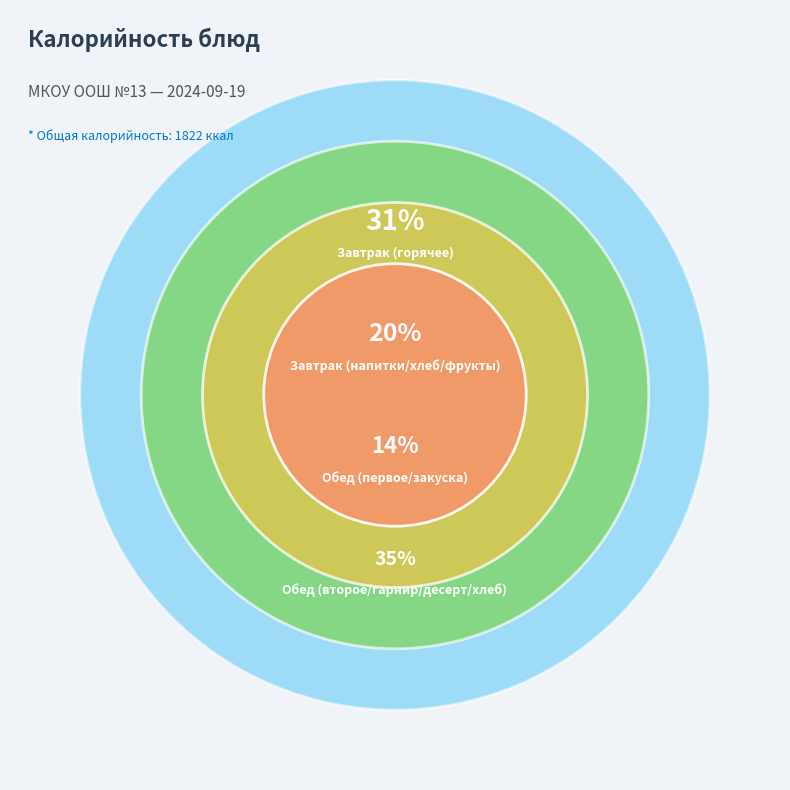

To the nearest percent, what percentage of the pie is Хлеб пшеничный
(завтрак)?

5%